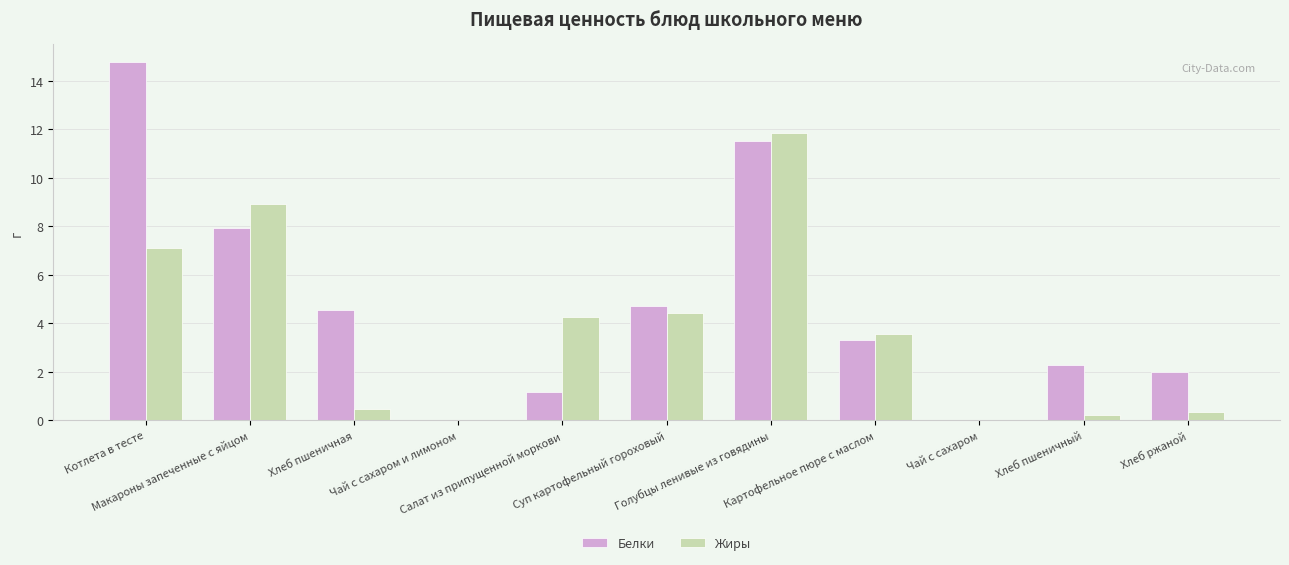

Which series has the largest total across all categories?

Белки